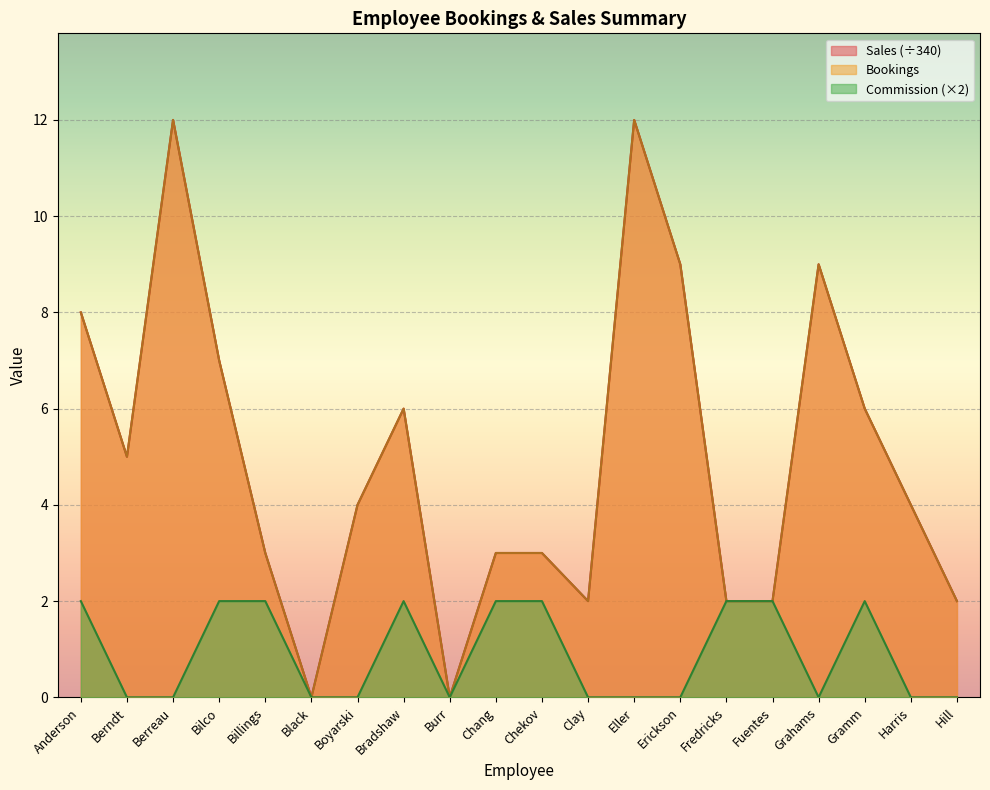

Is it true that Bookings equals 3 at Chekov?

True